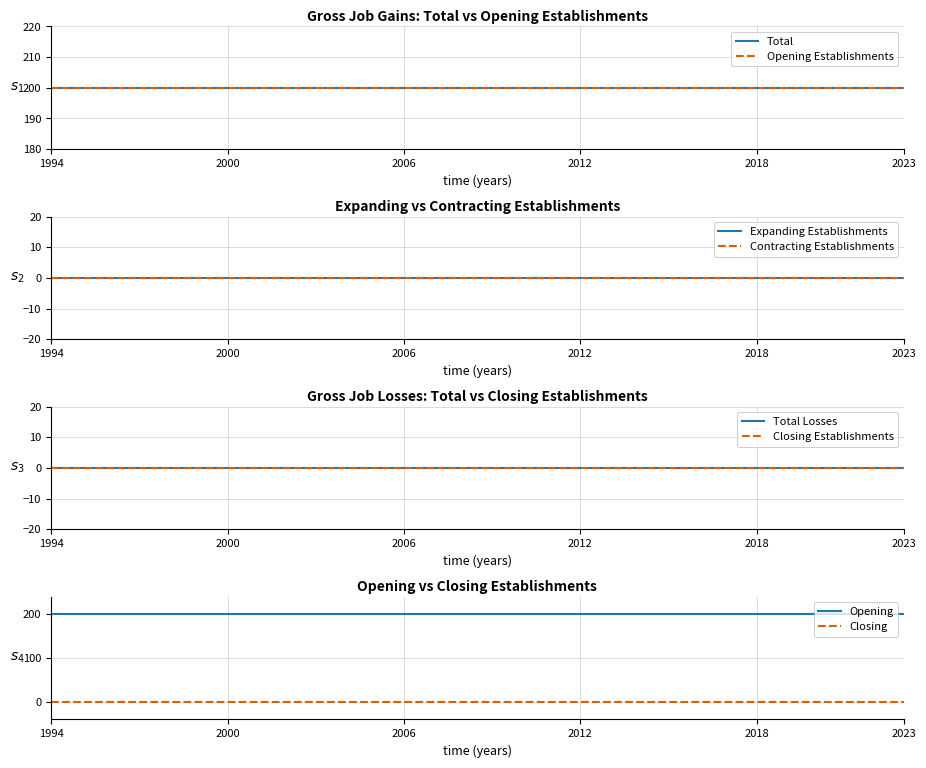

True or false: Gross job gains - Total and Expanding establishments intersect in this chart.

False